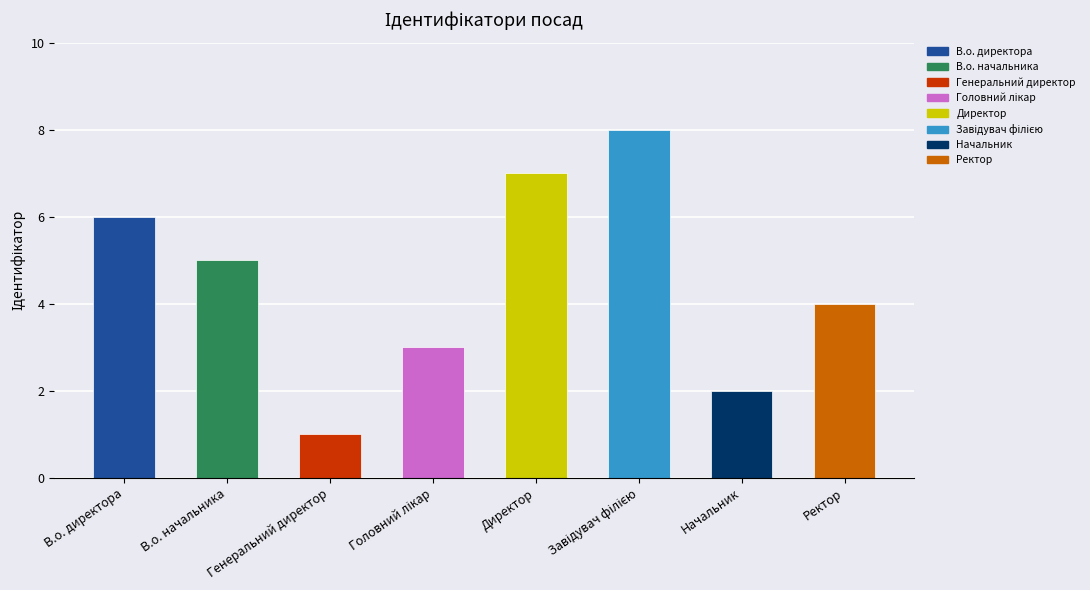

What is the change in value from Начальник to Ректор?

+2